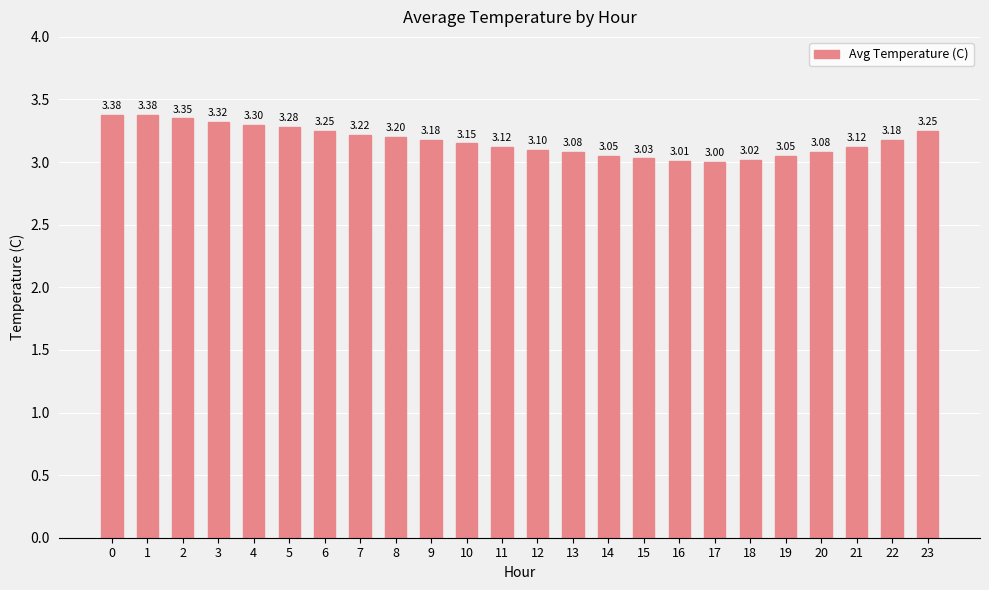

Between 19 and 7, which is larger?

7